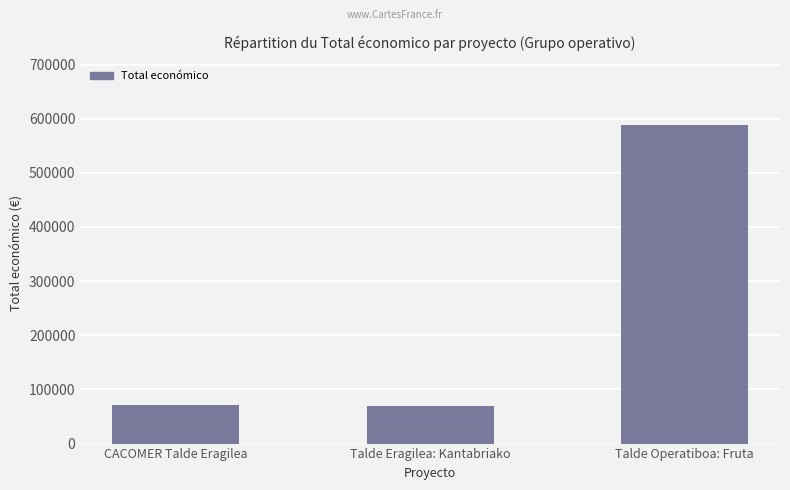

Approximately how many times larger is the value at CACOMER Talde Eragilea compared to Talde Operatiboa: Fruta?

0.1